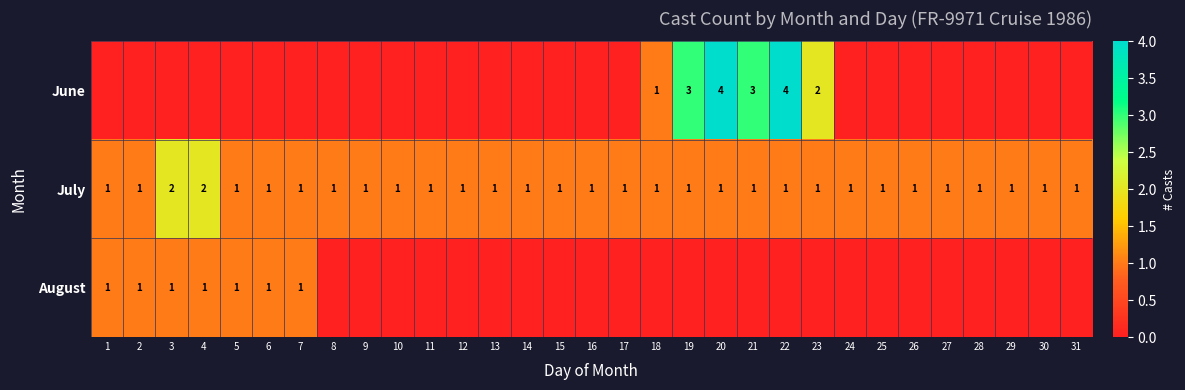

Between 27 and 26, which is larger?

27